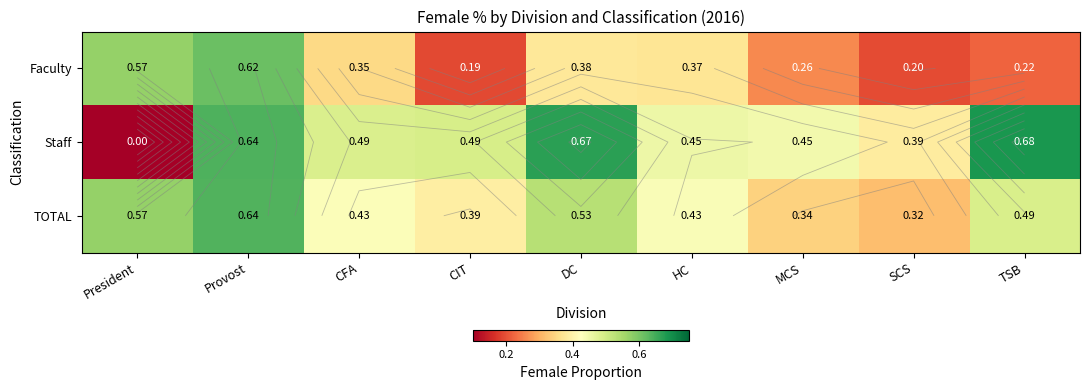

At how many categories does at least one series exceed 0?

9